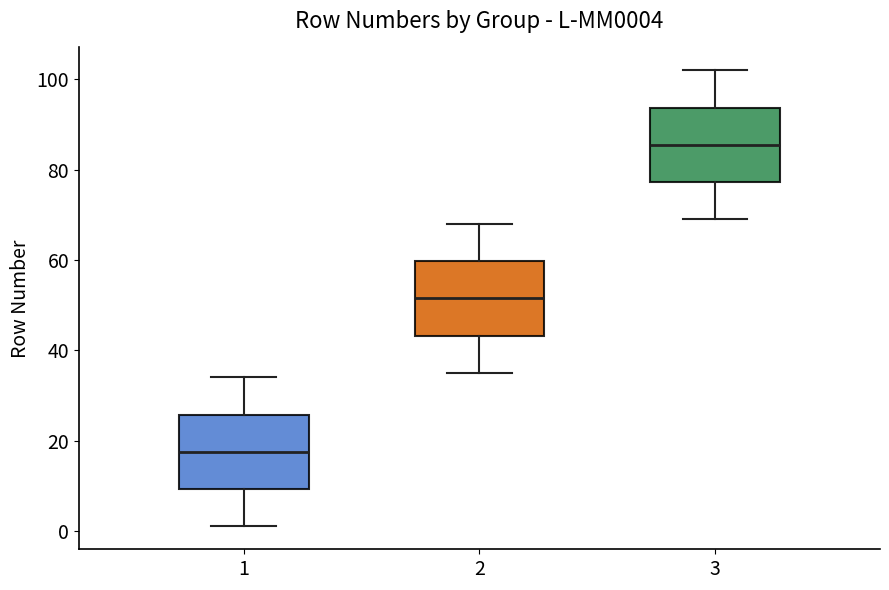

Reading left to right, transcribe this box plot: for each box, give where its median line is, the range the box spans, and where its two whiskers end, as read against the y-axis. The values are not printed on the chart, so give them approximately, as read against the axis.

1: median 18, box 10 to 26, whiskers 2 to 34
2: median 52, box 44 to 60, whiskers 36 to 68
3: median 86, box 78 to 94, whiskers 70 to 102